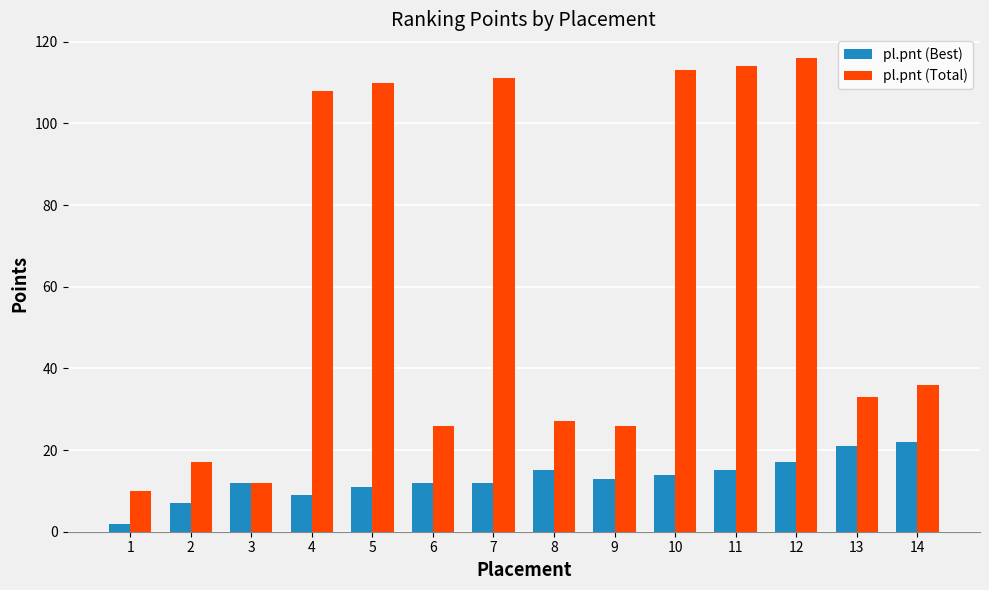

True or false: pl.pnt (Total) has a value of 113 at 10.

True